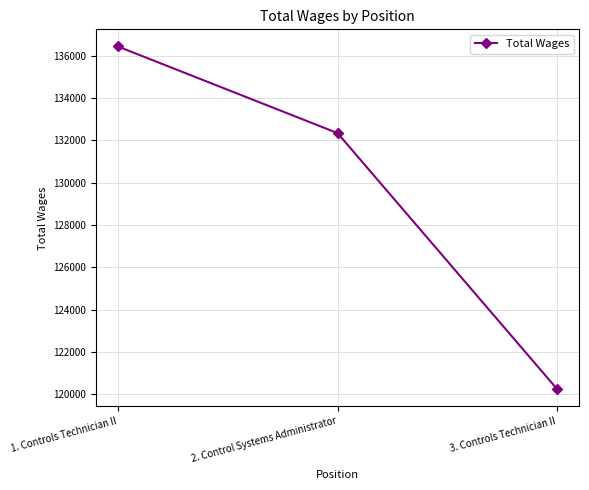

What position from the left is 1. Controls Technician II?

1